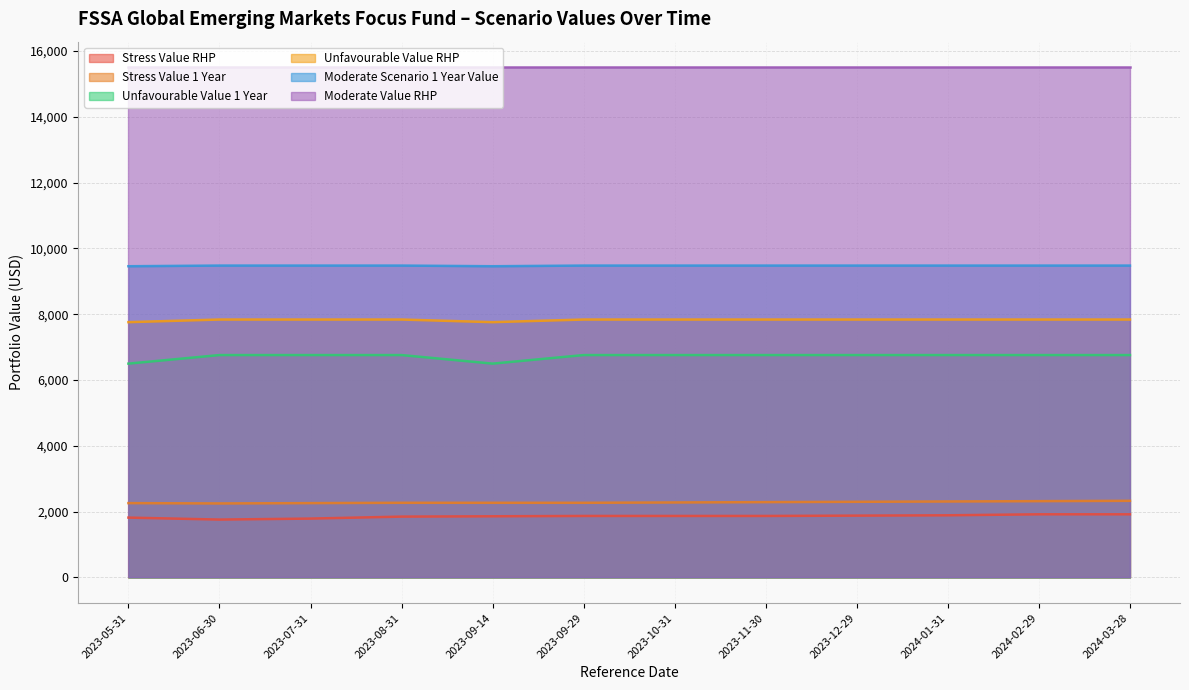

What are all the series names shown in the legend?

Stress Value RHP, Stress Value 1 Year, Unfavourable Value 1 Year, Unfavourable Value RHP, Moderate Scenario 1 Year Value, Moderate Value RHP